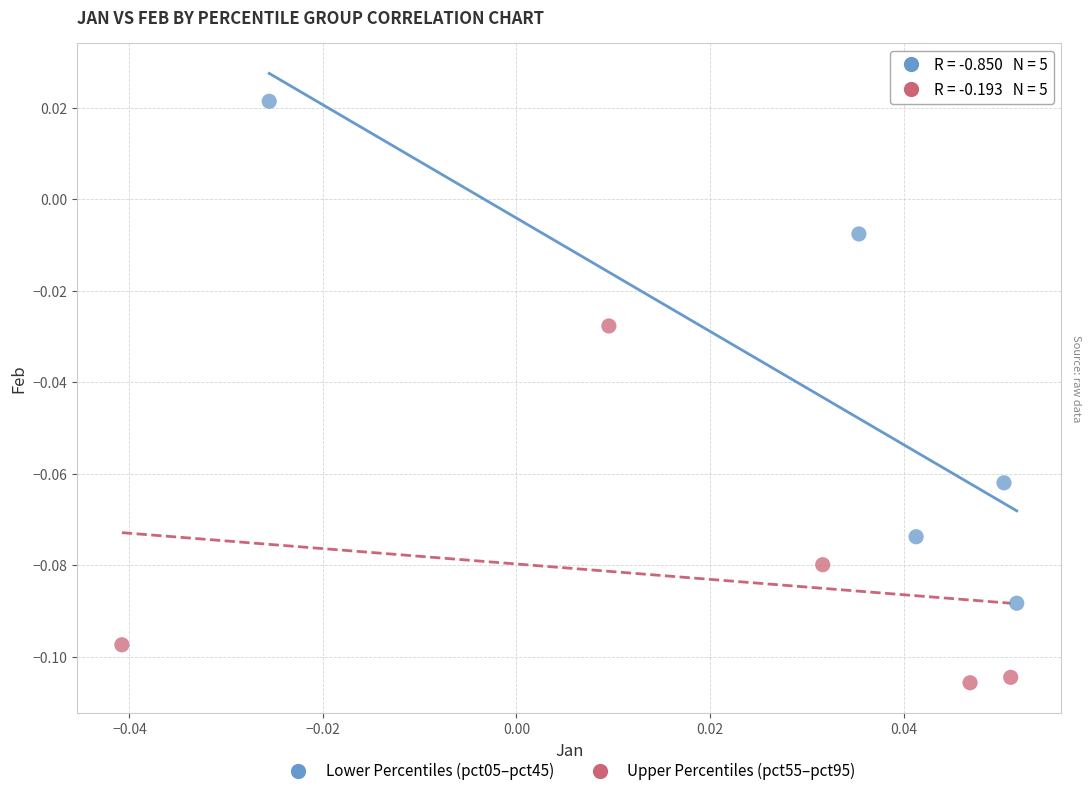

Which series reaches the maximum Y coordinate?

Lower Percentiles (pct05–pct45)